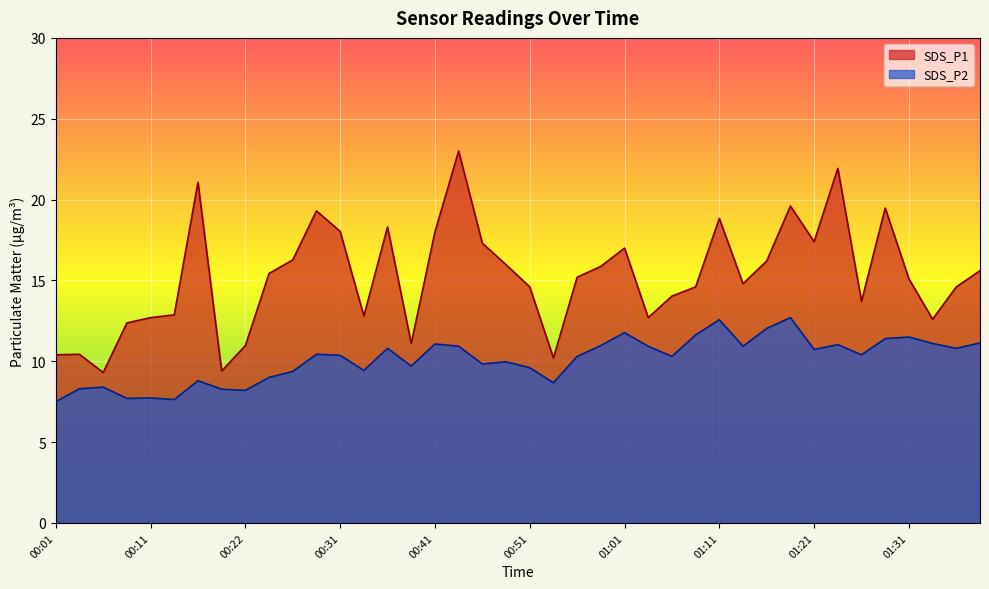

The value of SDS_P1 at 00:19 is 13.6. True or false?

False